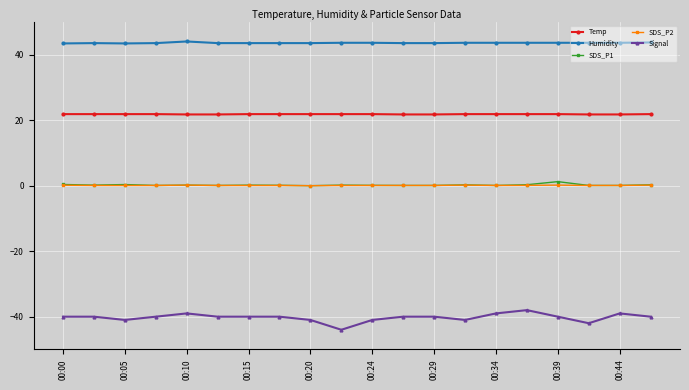

What is the value of the Humidity point at the 14th from the left?

43.7